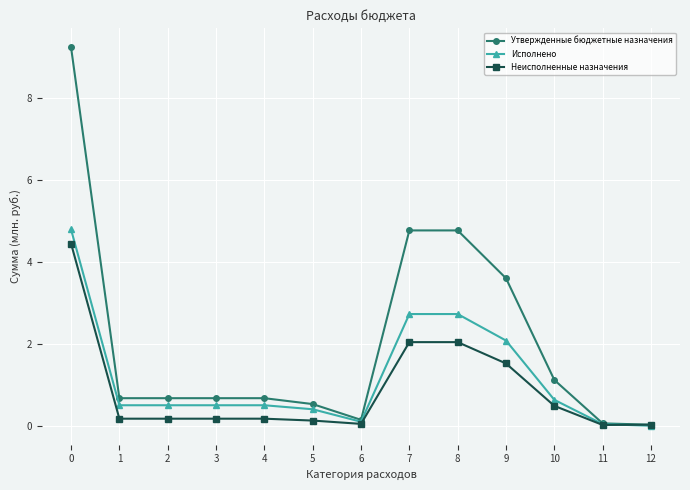

The Исполнено series shows 4.2 at 7. True or false?

False